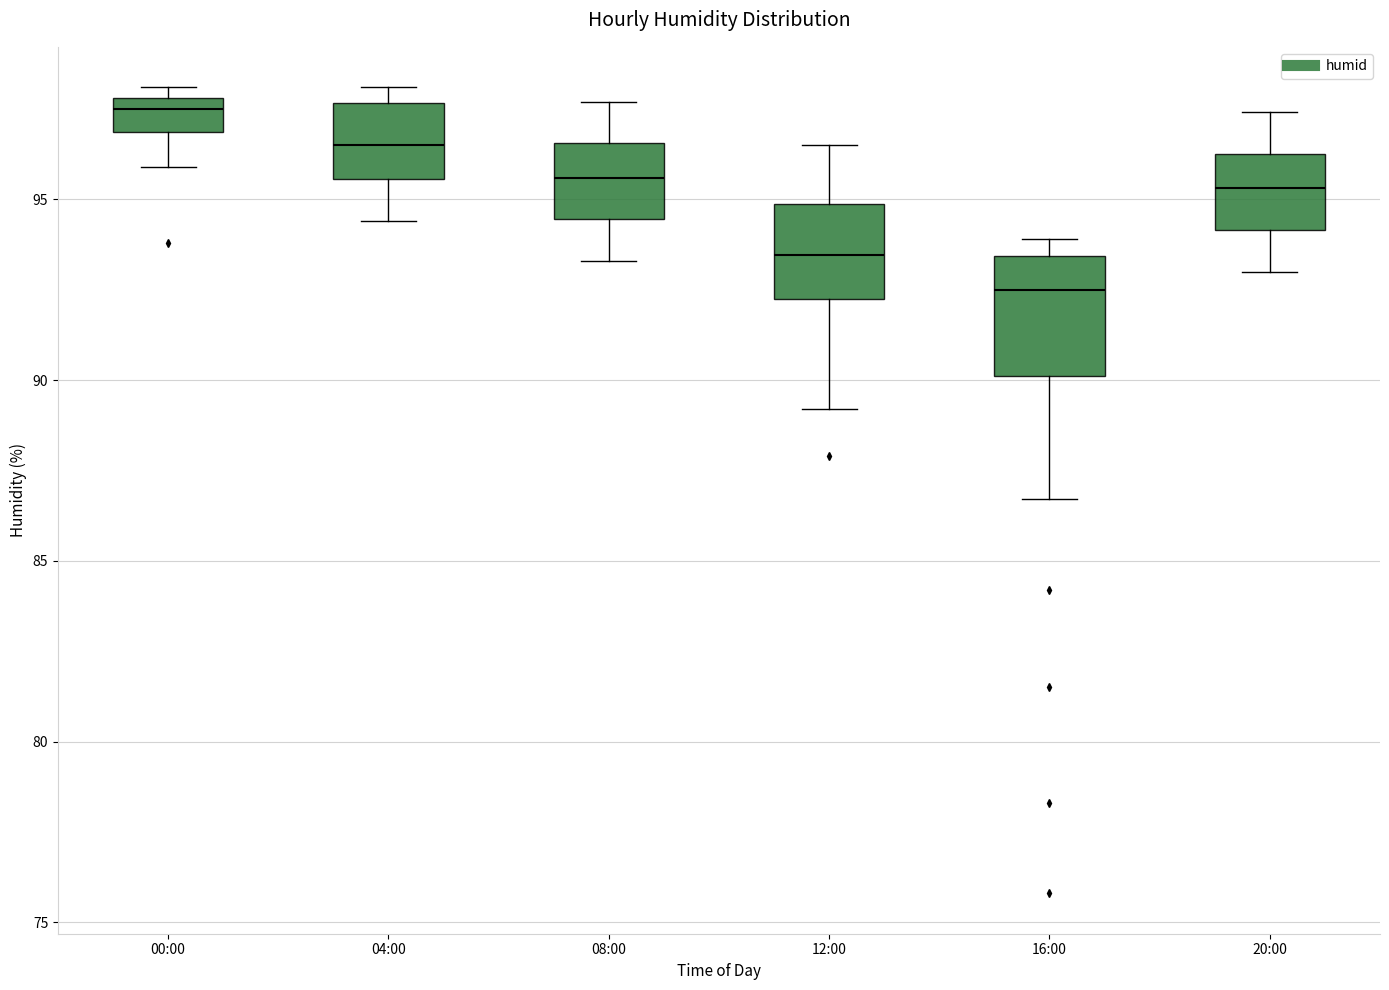

Where does the median line of the box for 20:00 sit on the y-axis? The values are not printed on the chart, so give them approximately, as read against the axis.

95.5